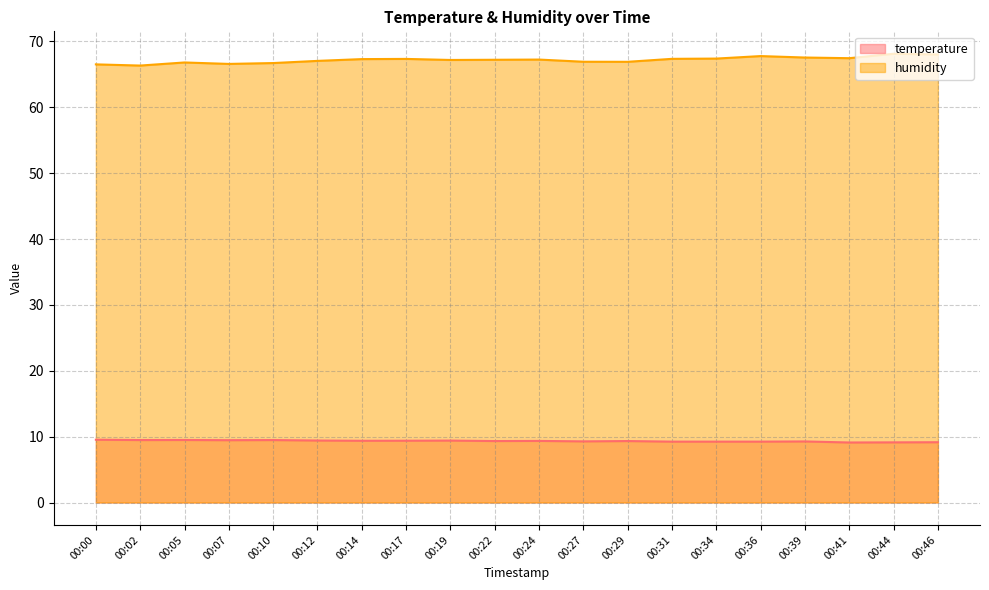

True or false: humidity and temperature cross at least once.

False